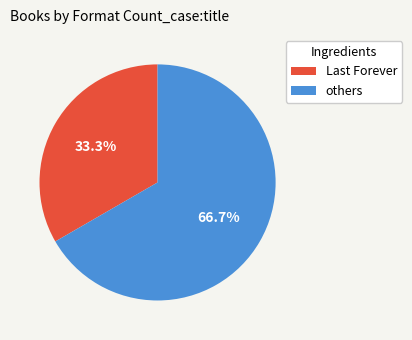

Is there a majority slice in this chart?

Yes